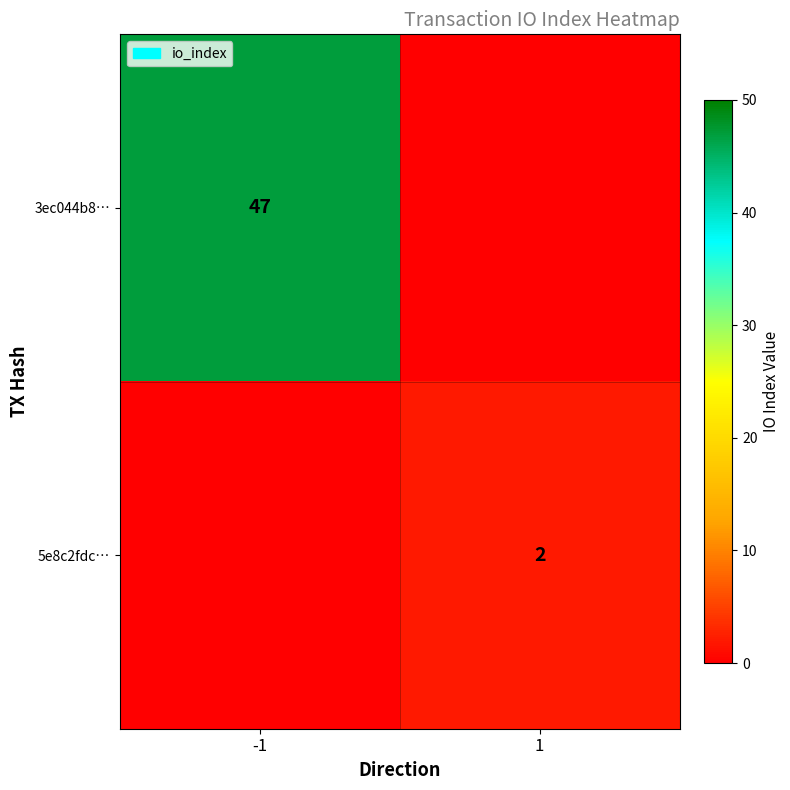

Is the value of 3ec044b8… at -1 greater than the value of 5e8c2fdc… at 1?

Yes